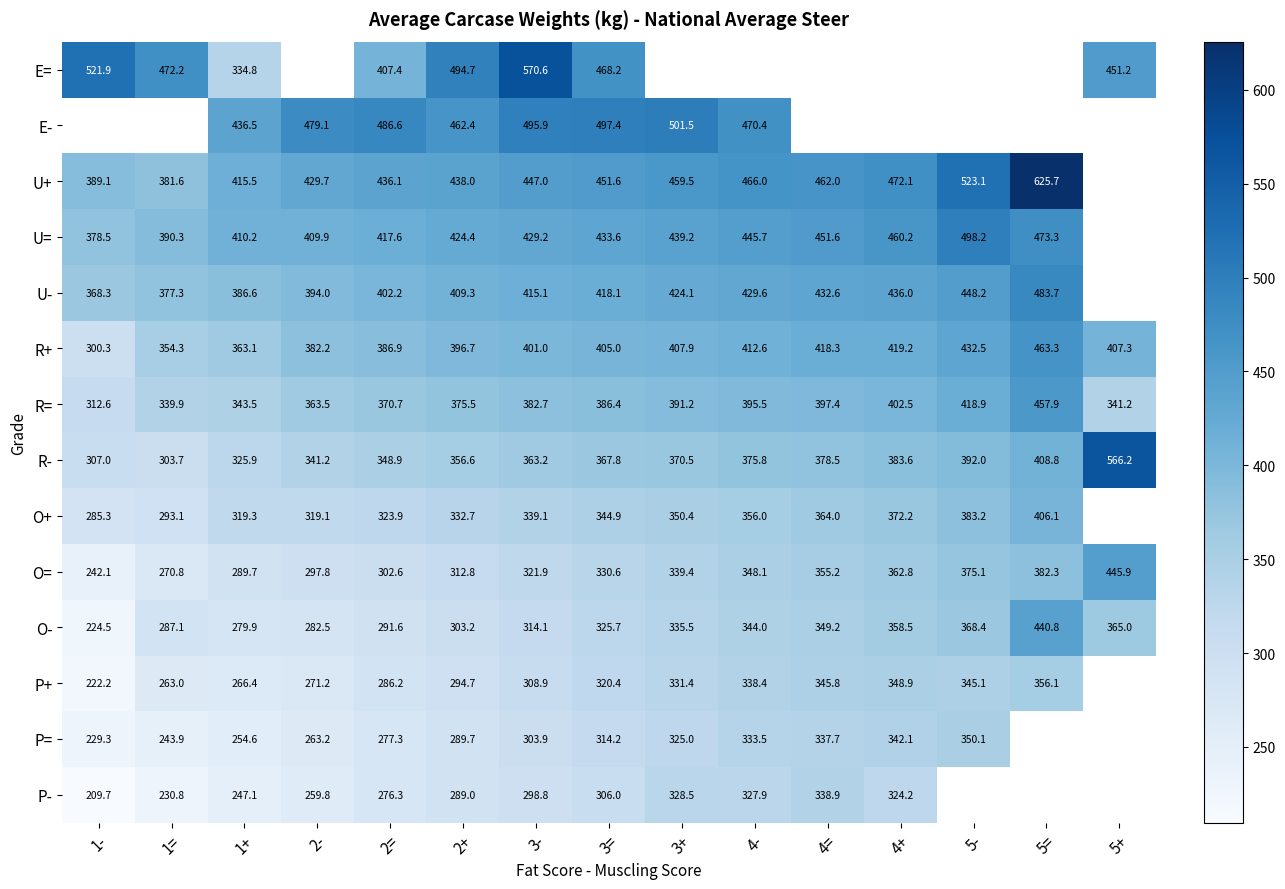

Rank the categories by O= value from lowest to highest.

1-, 1=, 1+, 2-, 2=, 2+, 3-, 3=, 3+, 4-, 4=, 4+, 5-, 5=, 5+